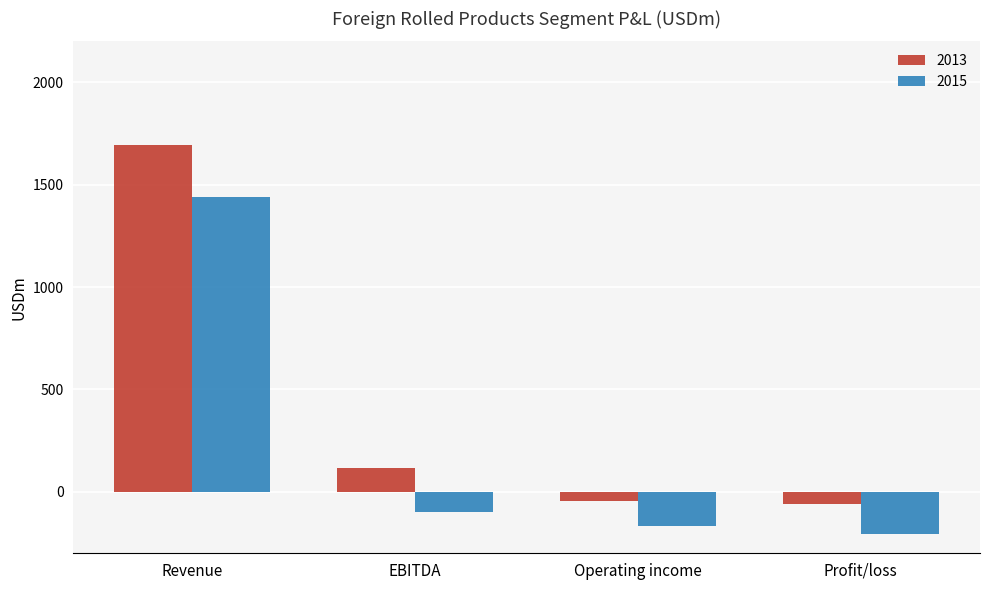

Which category has the highest value in the 2013 series?

Revenue